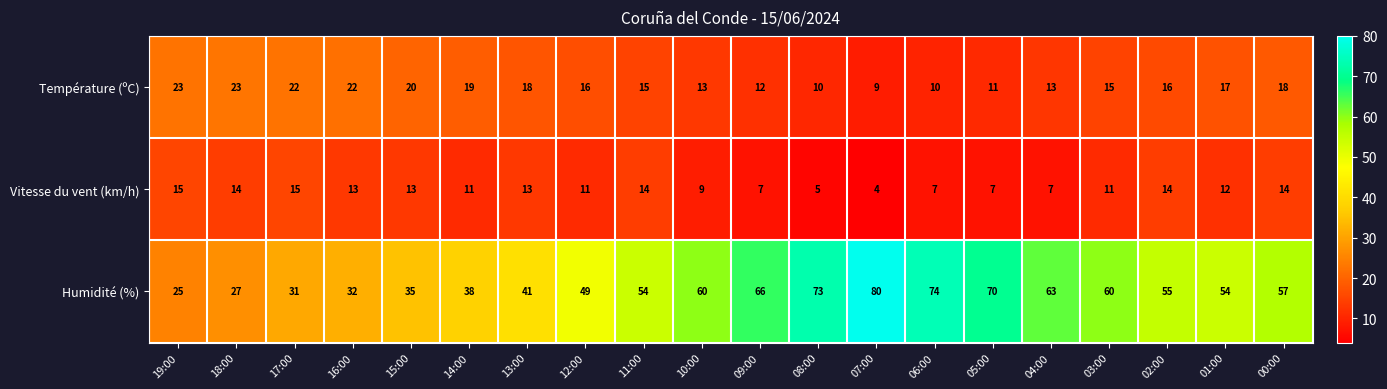

What is the maximum value shown in the chart?

80